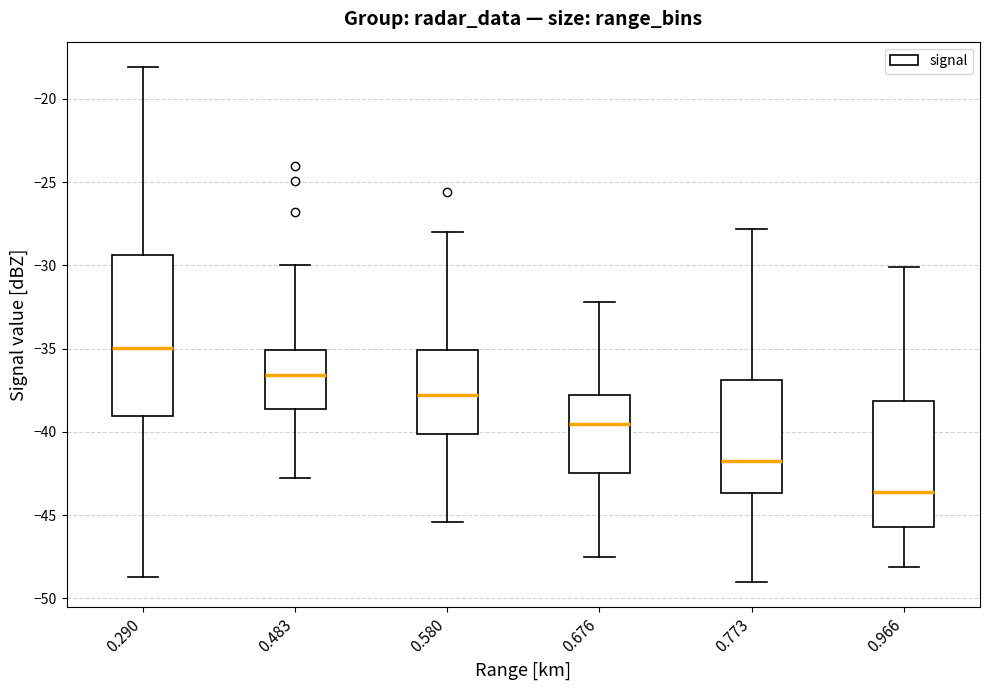

Reading left to right, transcribe this box plot: for each box, give where its median line is, the range the box spans, and where its two whiskers end, as read against the y-axis. The values are not printed on the chart, so give them approximately, as read against the axis.

0.290: median -35.0, box -39.0 to -29.5, whiskers -48.5 to -18.0
0.483: median -36.5, box -38.5 to -35.0, whiskers -43.0 to -30.0
0.580: median -38.0, box -40.0 to -35.0, whiskers -45.5 to -28.0
0.676: median -39.5, box -42.5 to -38.0, whiskers -47.5 to -32.0
0.773: median -41.5, box -43.5 to -37.0, whiskers -49.0 to -28.0
0.966: median -43.5, box -45.5 to -38.0, whiskers -48.0 to -30.0